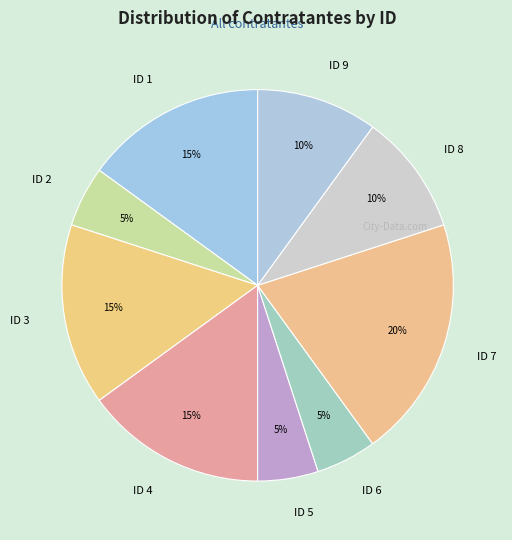

True or false: ID 5 accounts for 5% of the total.

True